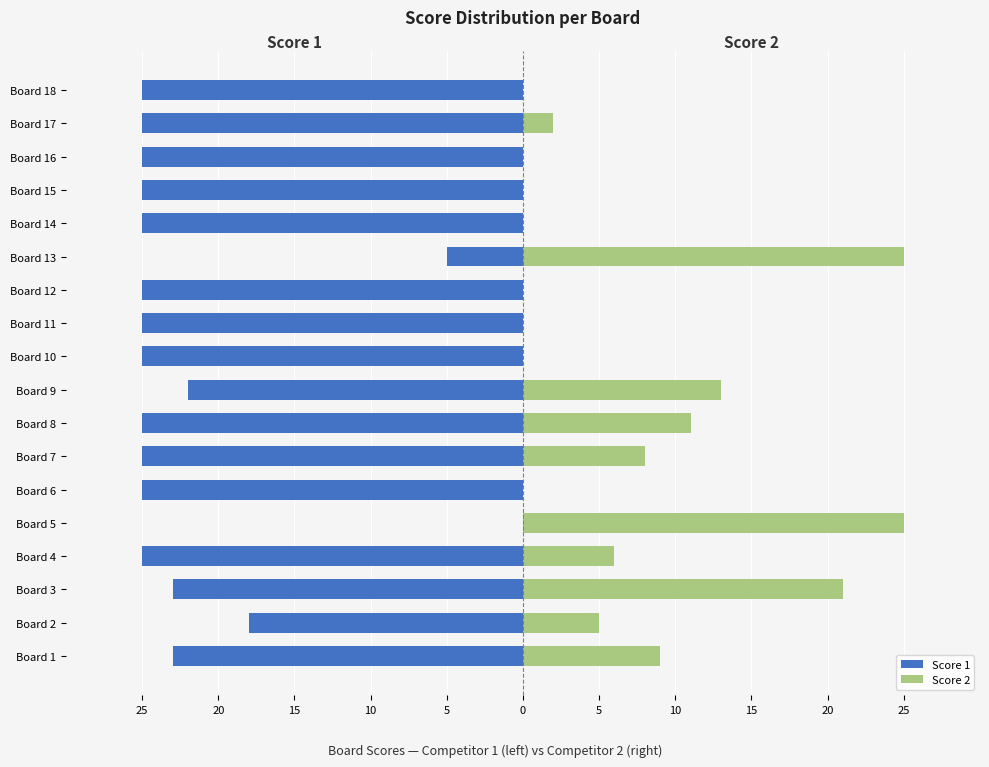

True or false: Score 2 has a value of 19 at Board 9.

False